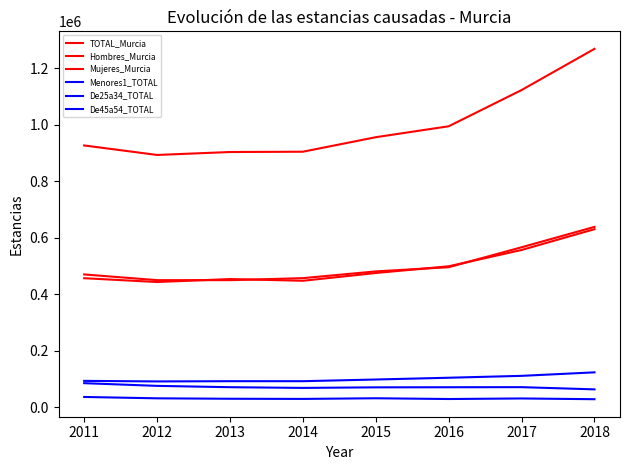

Rank the categories by Hombres_Murcia value from highest to lowest.

2018, 2017, 2016, 2015, 2011, 2014, 2012, 2013